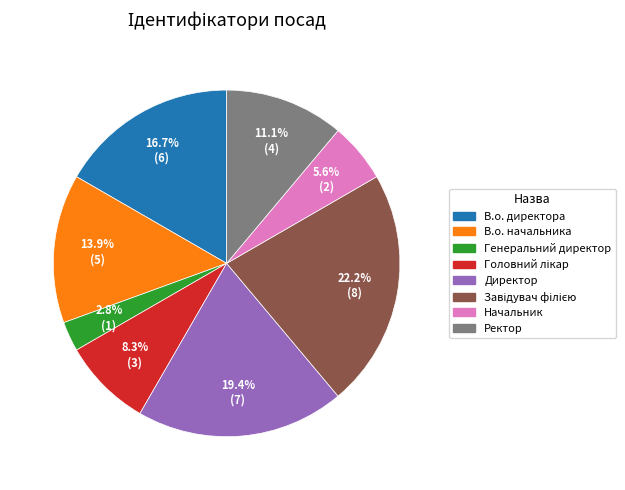

Which has a higher value, В.о. директора or Генеральний директор?

В.о. директора